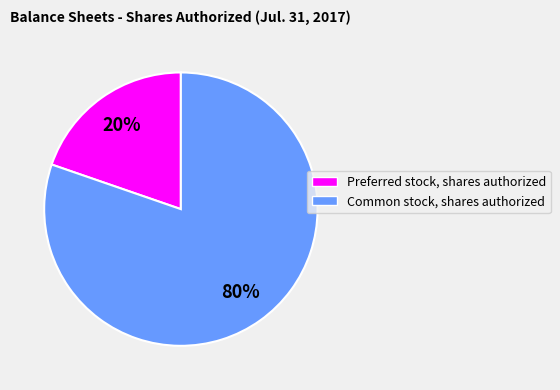

Is Preferred stock, shares authorized the majority of the pie?

No